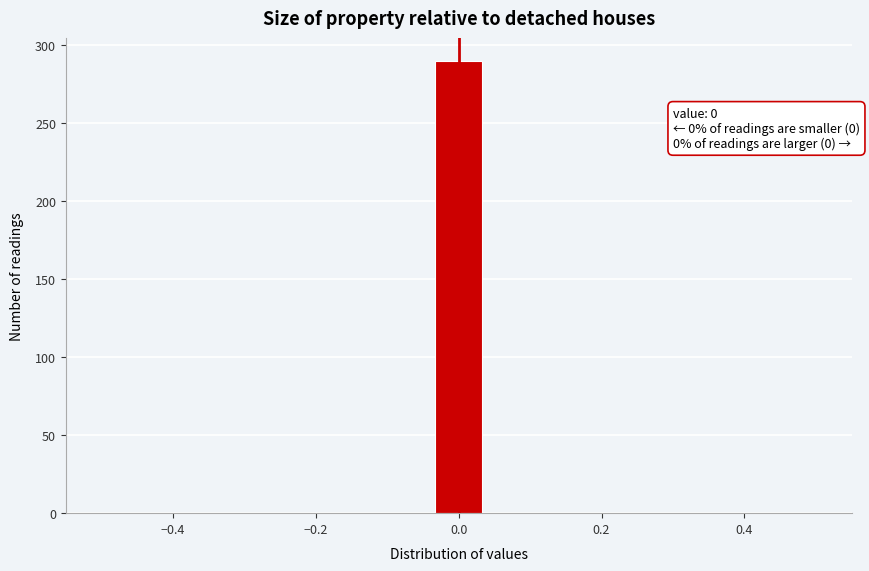

Read against the x-axis, roughly where is the centre of the tallest bar?

0.00